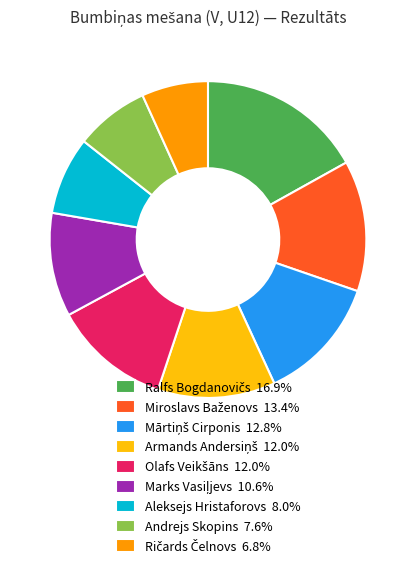

Does any single category account for the majority?

No